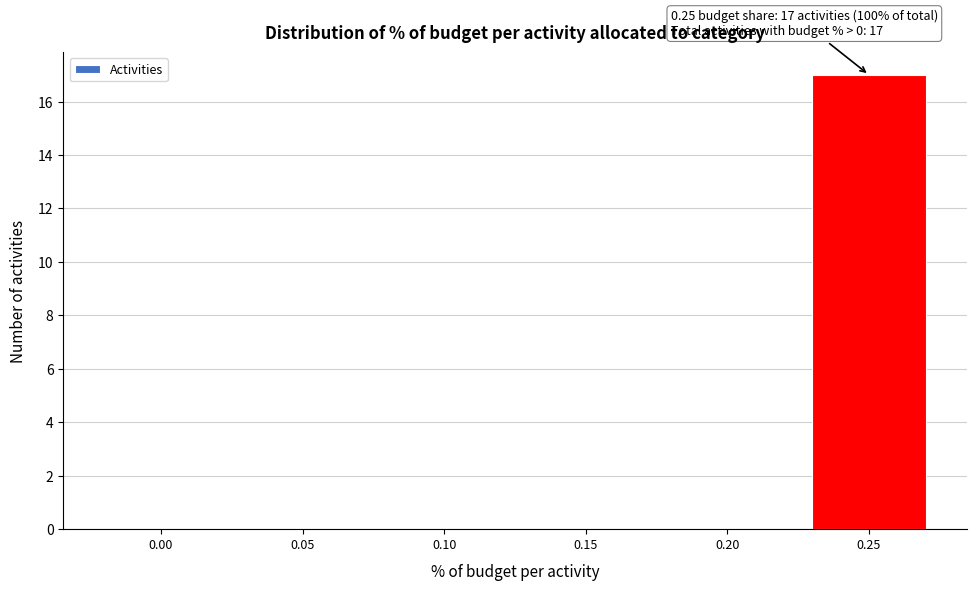

Reading left to right, extract all data points from this chart.

0.00=0	0.05=0	0.10=0	0.15=0	0.20=0	0.25=17